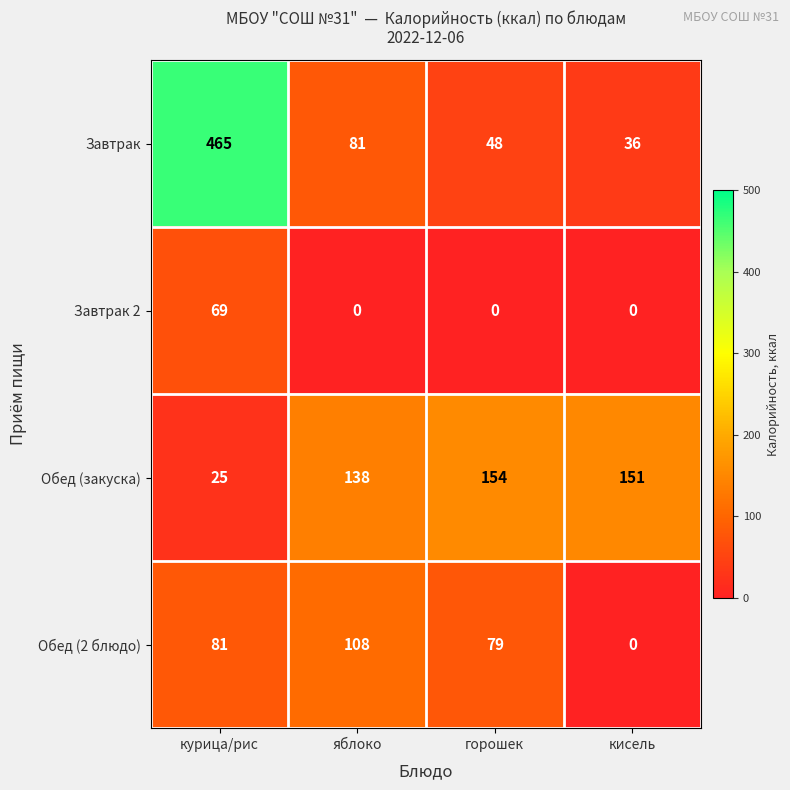

Which series has the widest spread of values?

Завтрак